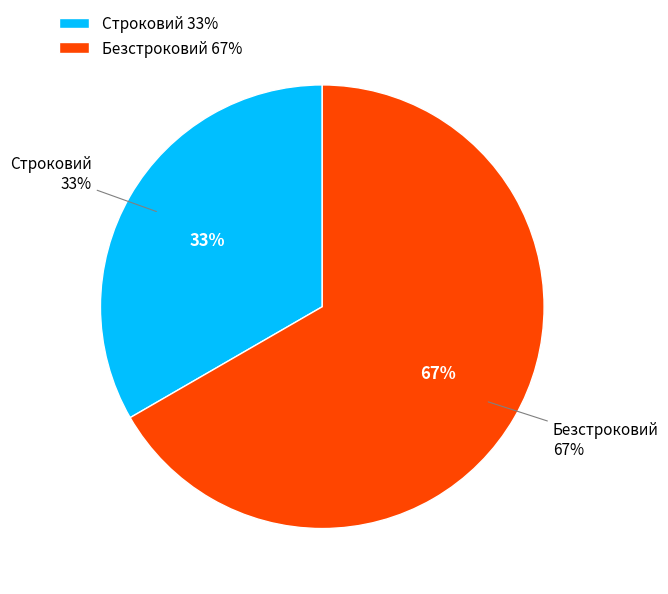

Combined, what portion of the pie is Безстроковий and Строковий?

100.0%